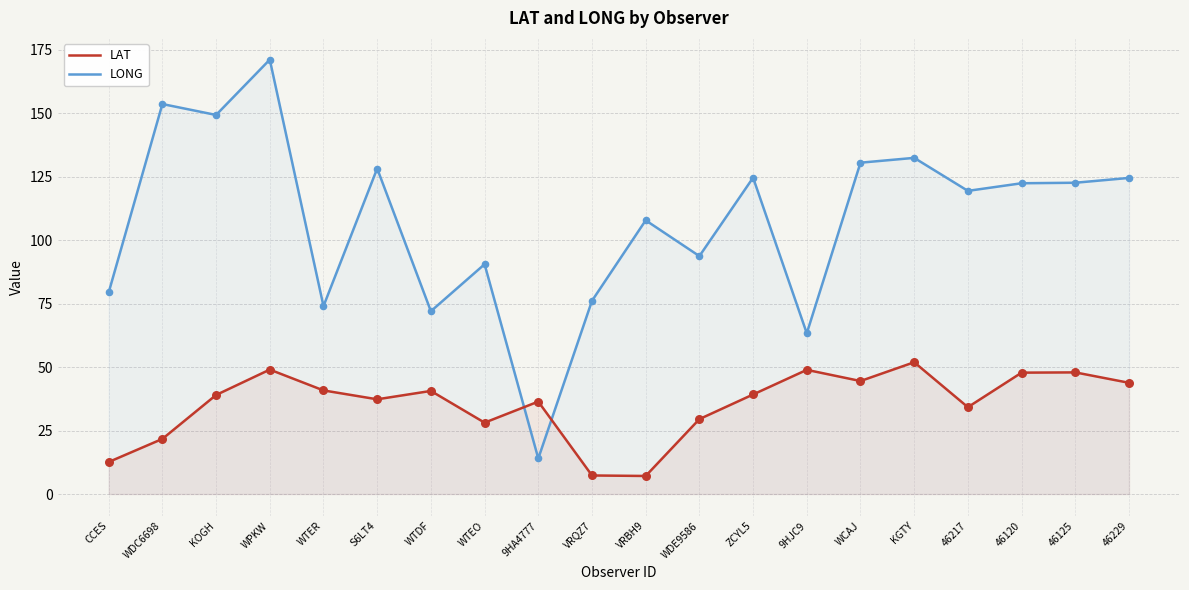

Which series has the largest total across all categories?

LONG